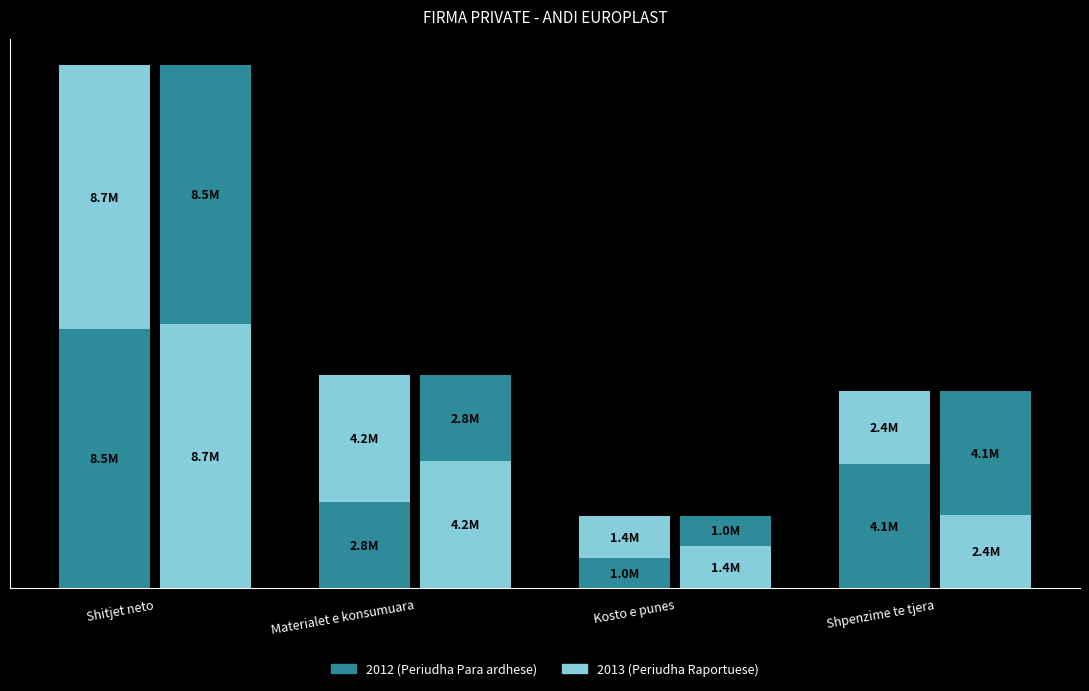

At how many categories does at least one series exceed 4494164?

1